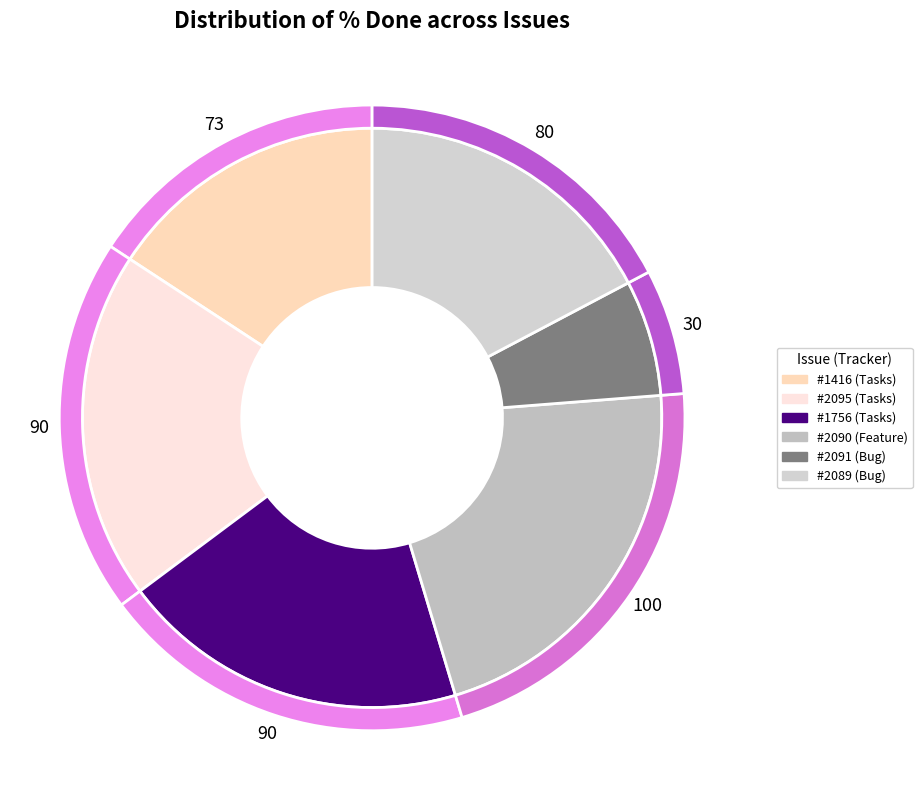

Is the sum of 1783 and 2095 greater than half?

No